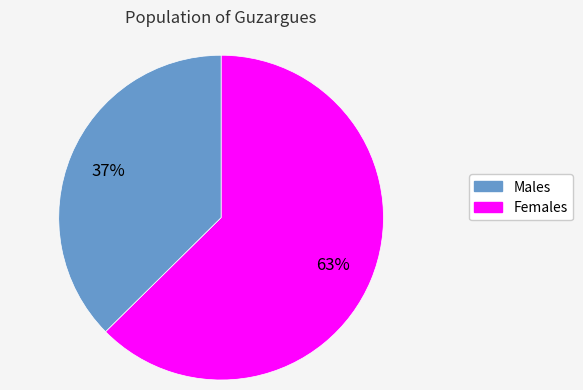

Is there a majority slice in this chart?

Yes